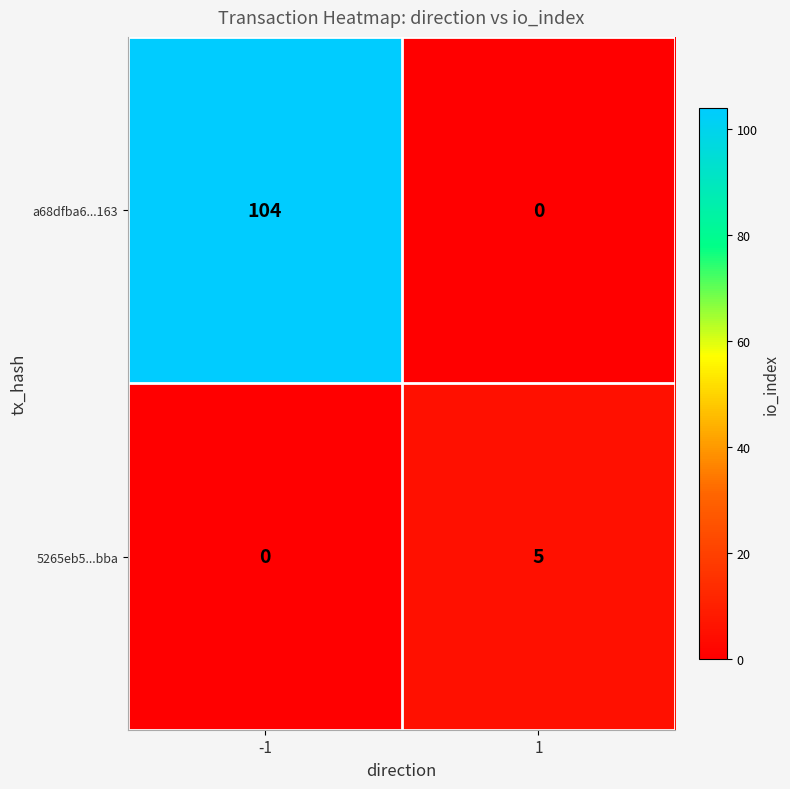

Is it true that 5265eb5...bba equals 2 at -1?

False